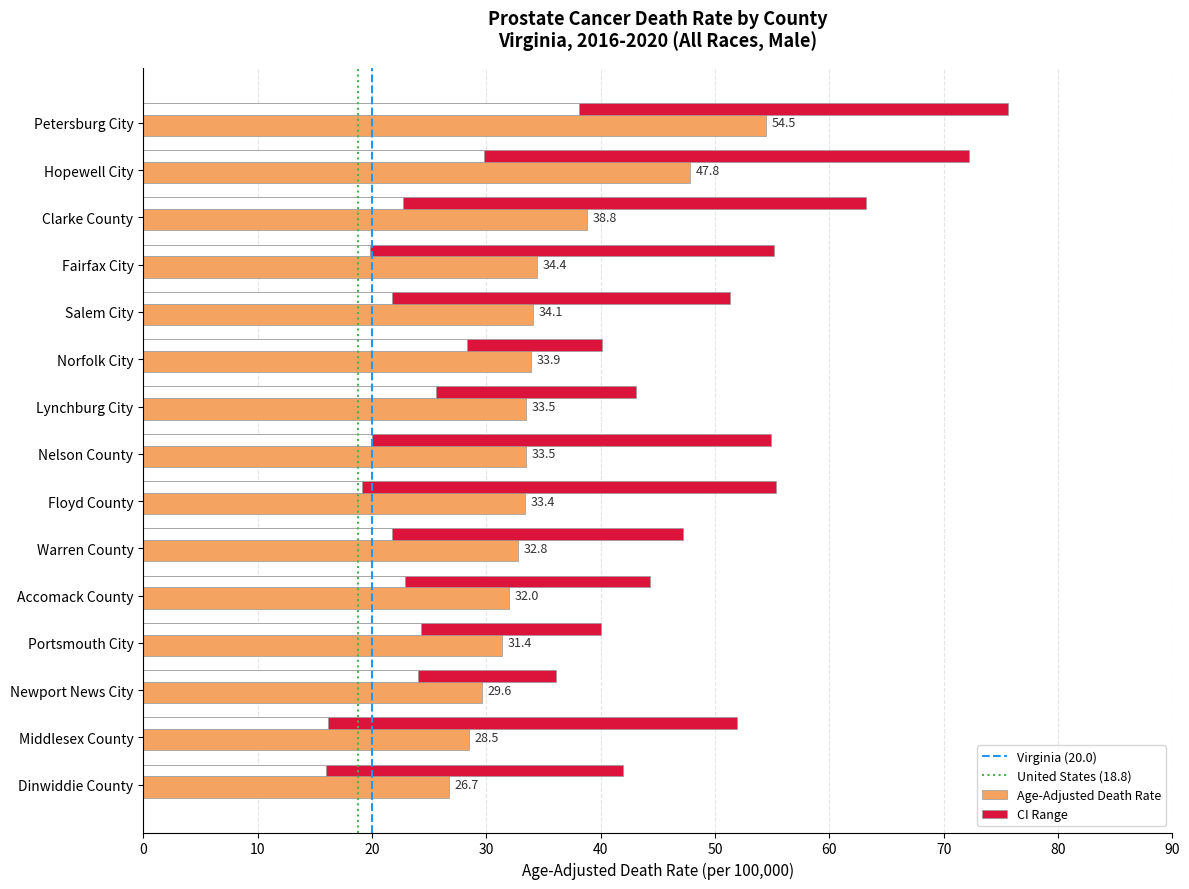

Which label corresponds to the largest value in the chart?

Petersburg City